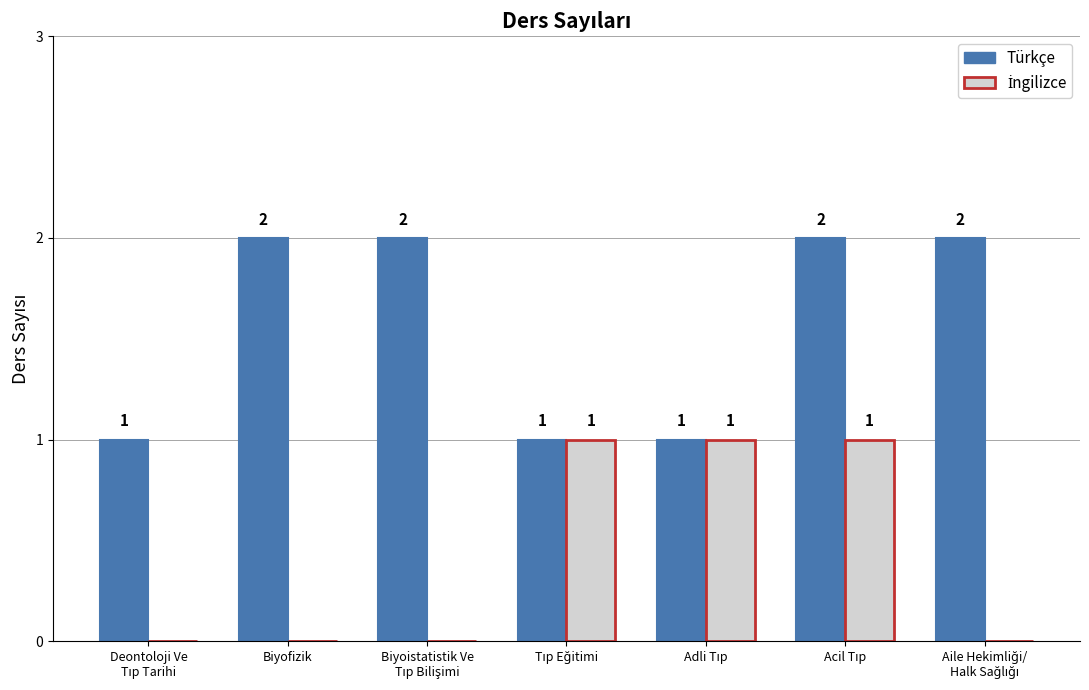

Is it true that Türkçe equals 2 at Biyofizik?

True